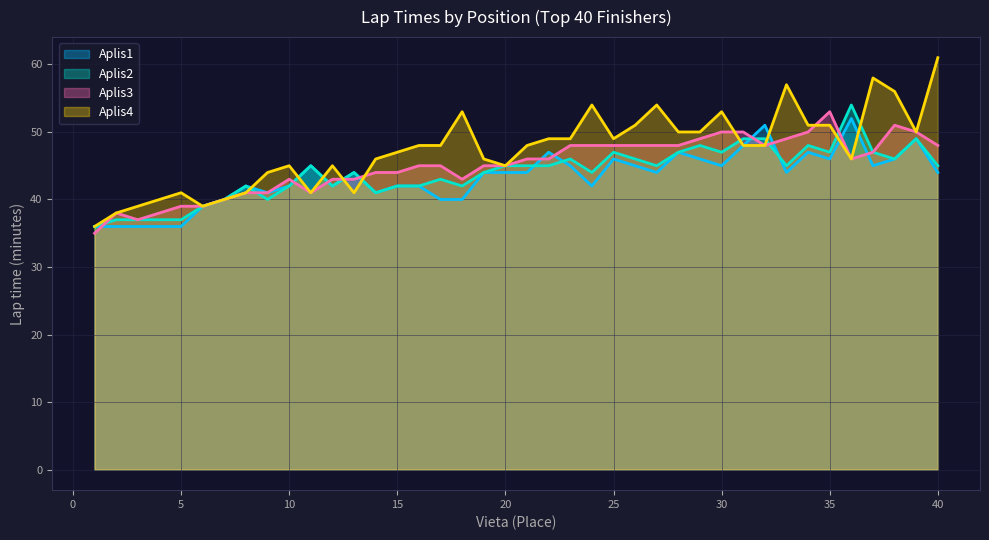

List the labels in order of Aplis3_min value, largest first.

35, 38, 30, 31, 34, 39, 29, 33, 23, 24, 25, 26, 27, 28, 32, 40, 37, 21, 22, 36, 16, 17, 19, 20, 14, 15, 10, 12, 13, 18, 8, 9, 11, 7, 5, 6, 2, 4, 3, 1